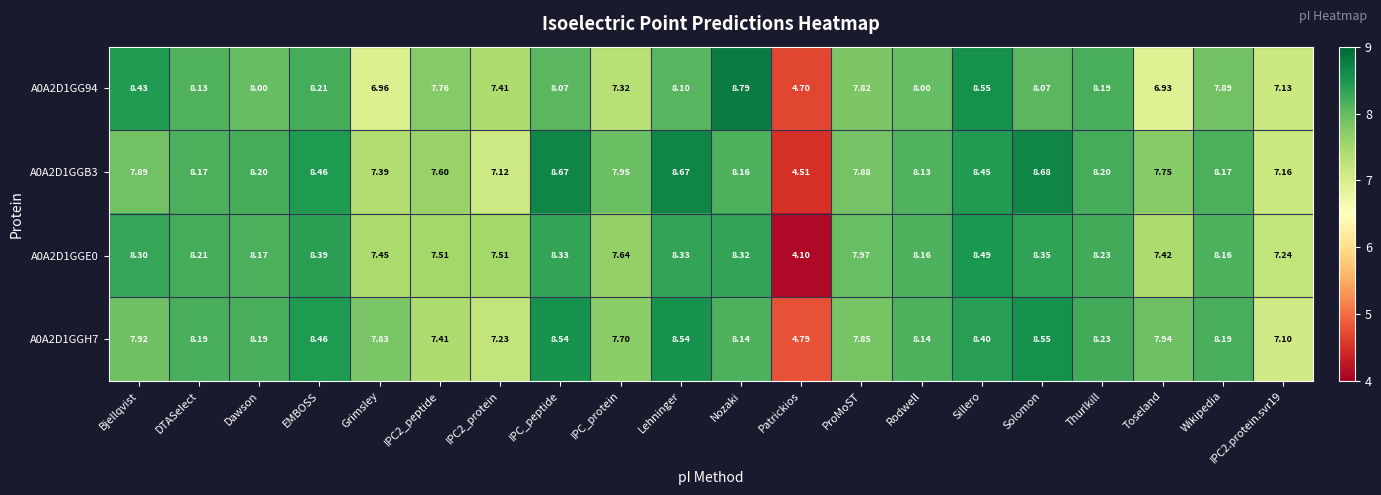

Which category has the lowest value in the A0A2D1GGH7 series?

Patrickios